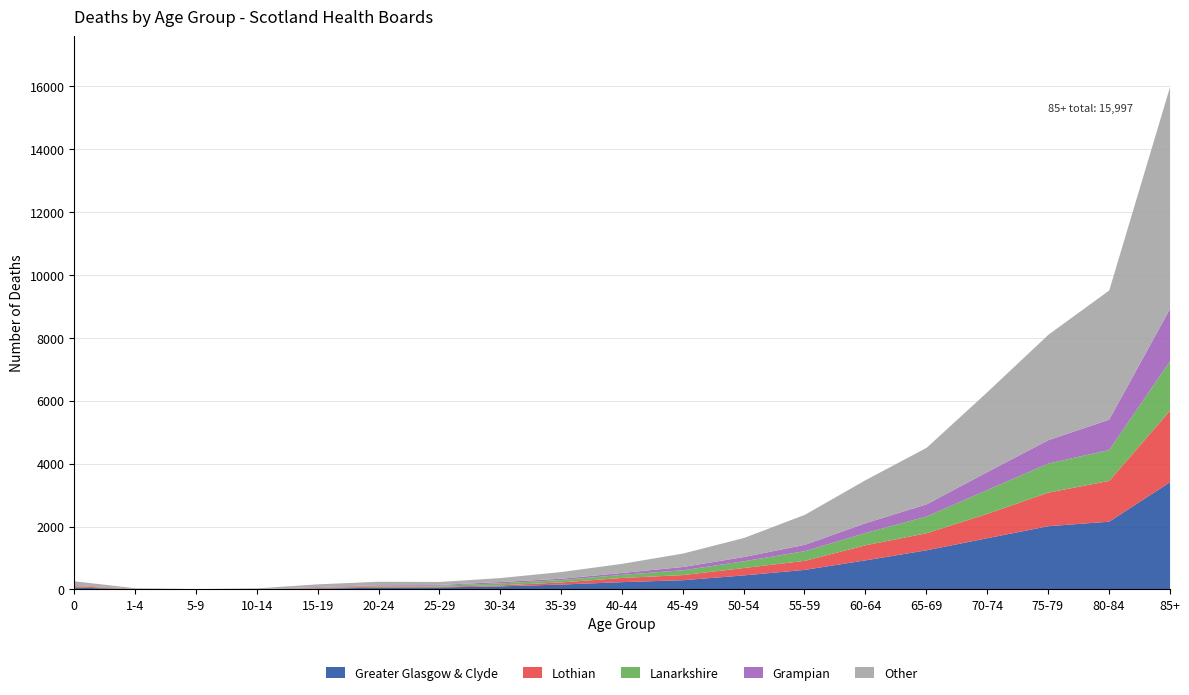

Is the value of Lothian at 60-64 greater than the value of Other at 75-79?

No